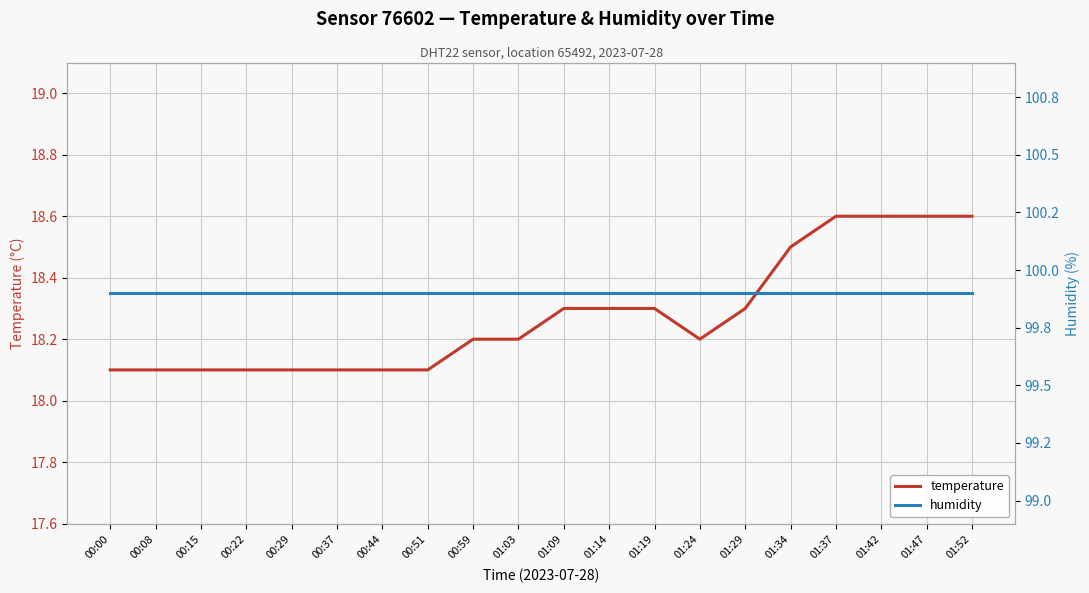

Is this an area chart (filled region under the line)?

No